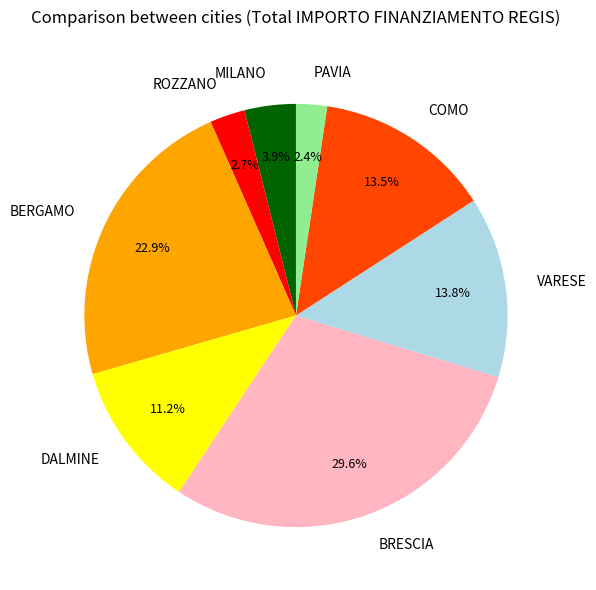

Combined, do ROZZANO and BERGAMO account for over 50%?

No